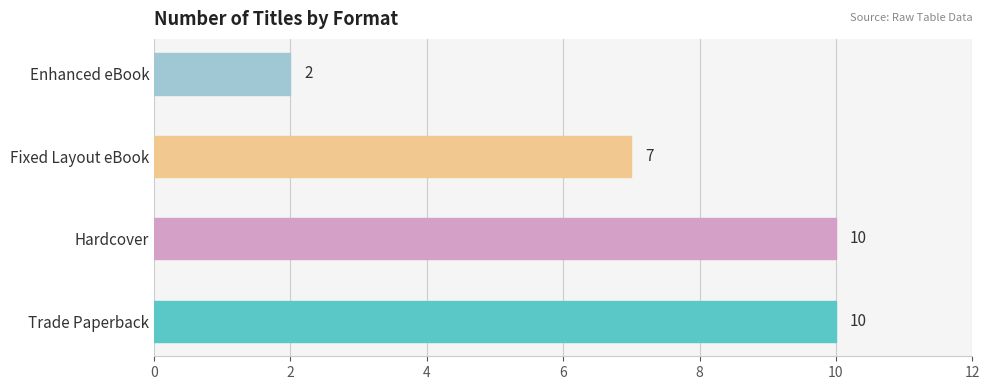

What is the change in value from Hardcover to Enhanced eBook?

-8